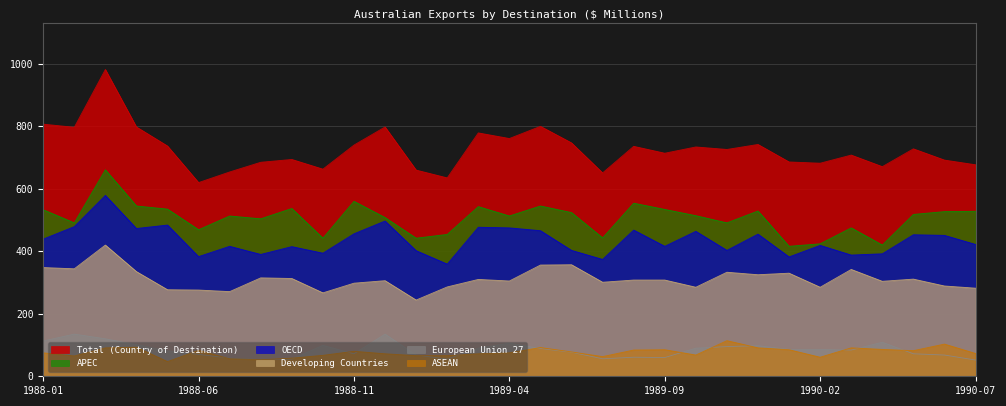

True or false: Developing Countries and European Union 27 intersect in this chart.

False